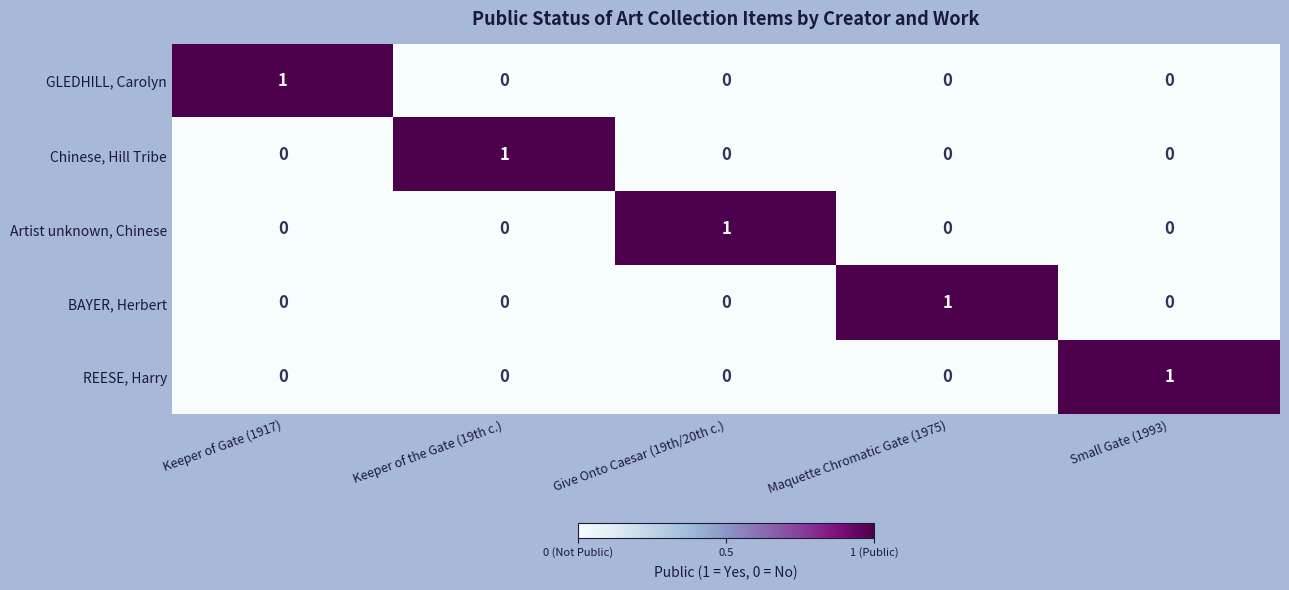

The BAYER, Herbert series shows 0 at Keeper of Gate (1917). True or false?

True